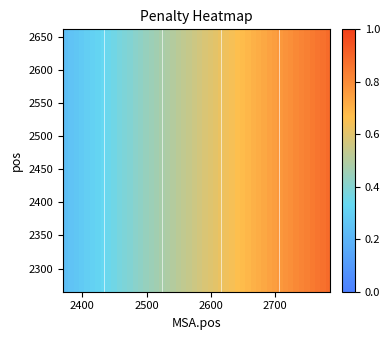

What is the difference between the maximum and minimum values in the 2661 series?

0.6